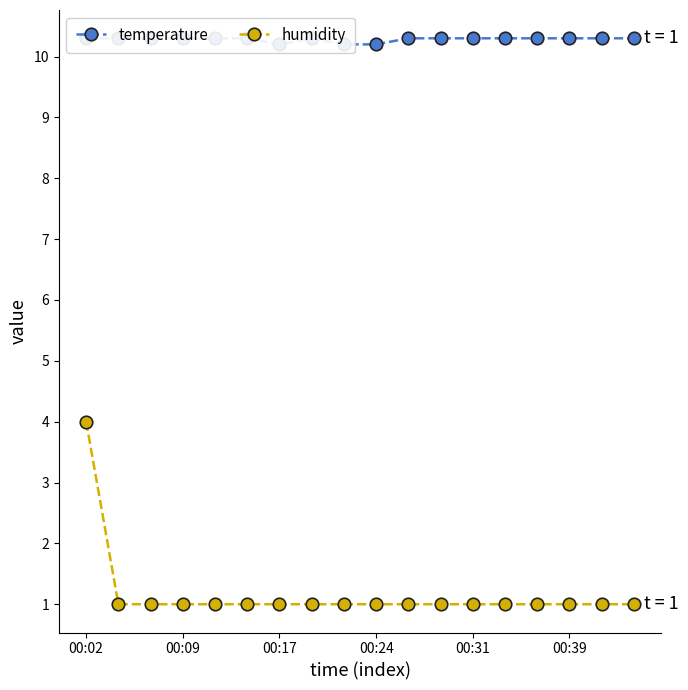

The value of humidity at 16 is 1.0. True or false?

True